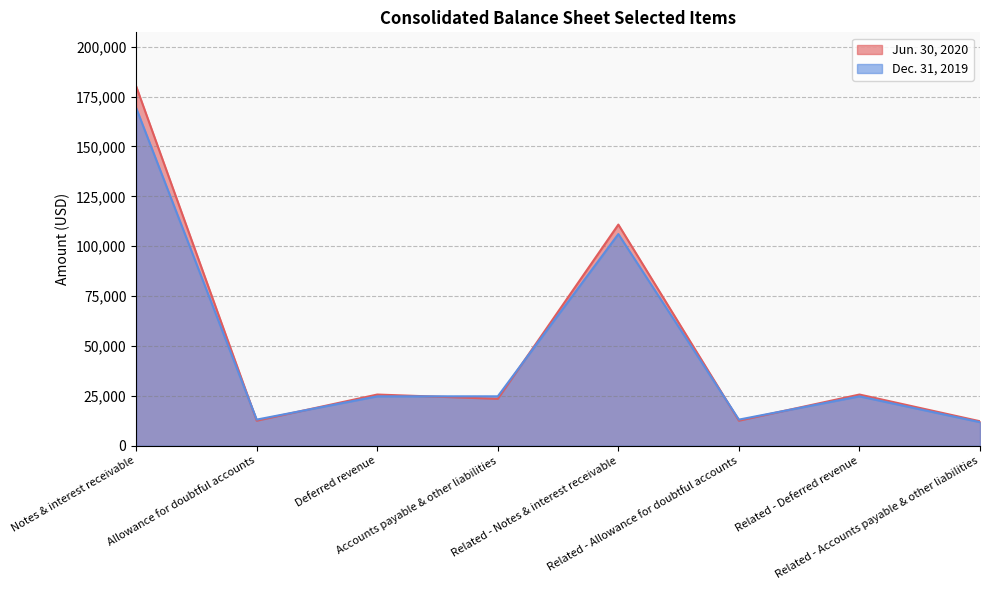

True or false: Dec. 31, 2019 and Jun. 30, 2020 cross at least once.

True